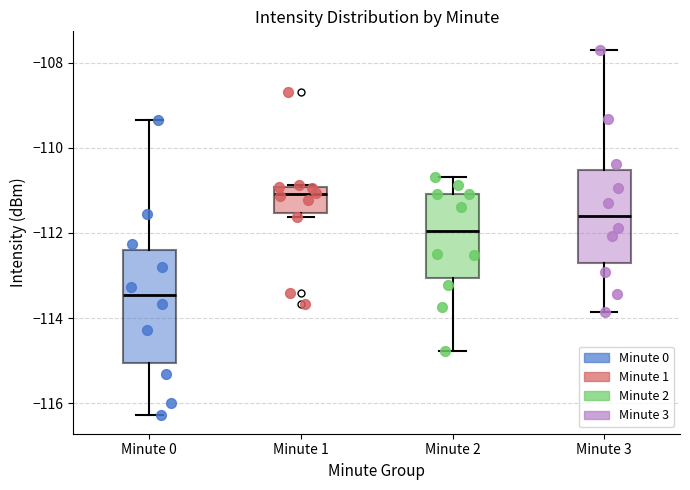

Which box is the tallest, from its lower edge to its upper edge?

Minute 0